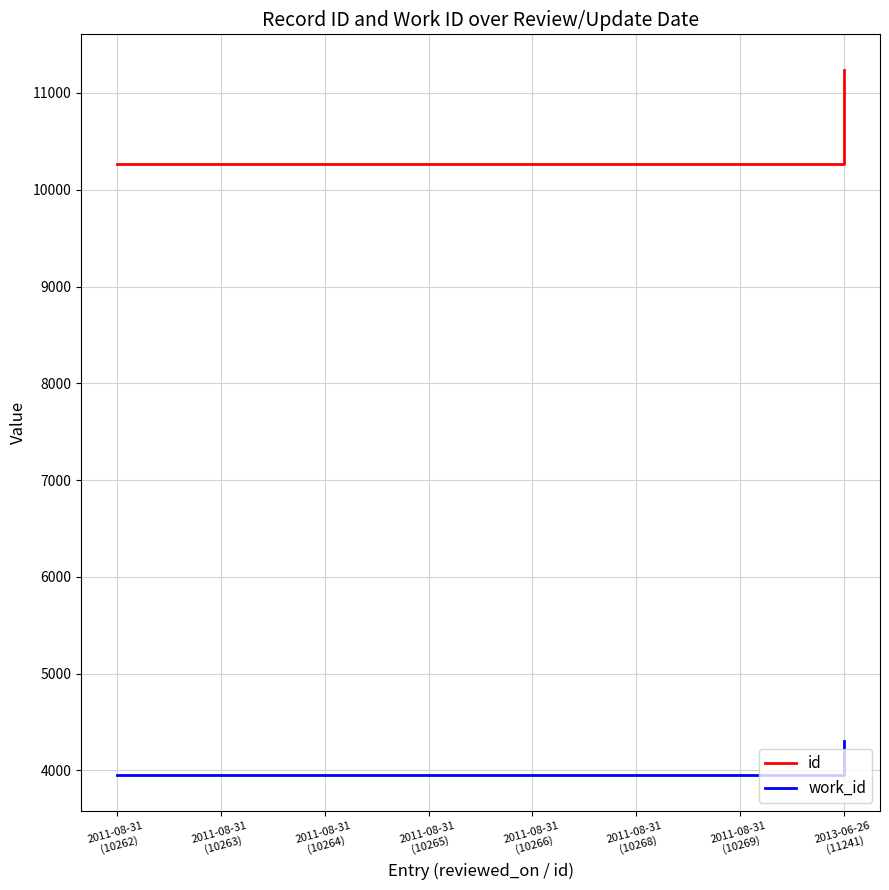

True or false: id has a value of 6023 at 2011-08-31
(10263).

False